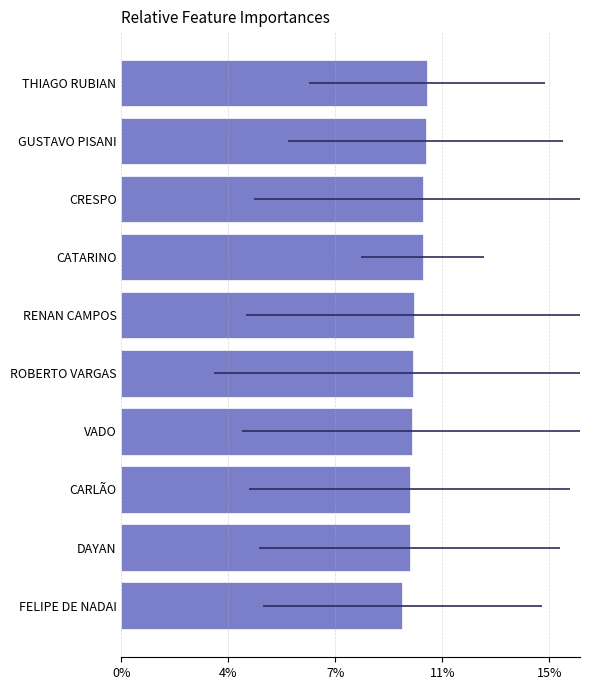

What is the maximum value shown in the chart?

10.4